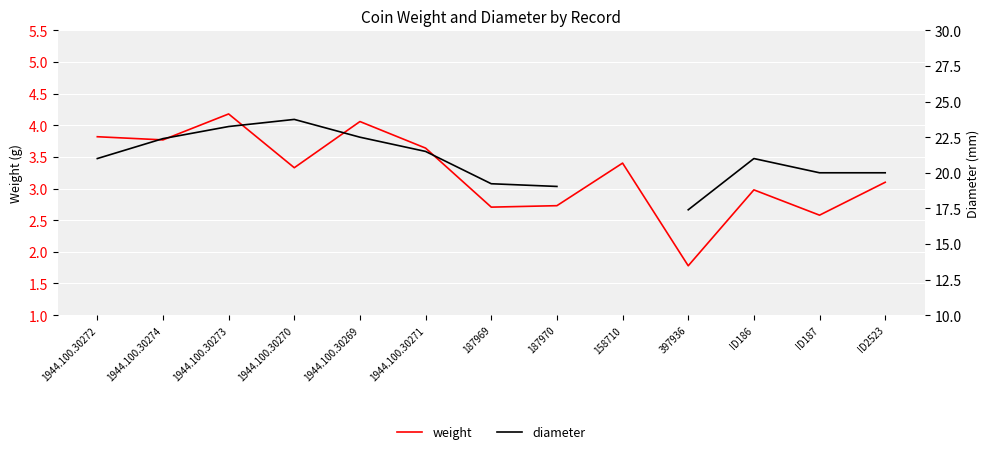

Between 1944.100.30272 and 187970, which series saw the biggest shift?

diameter